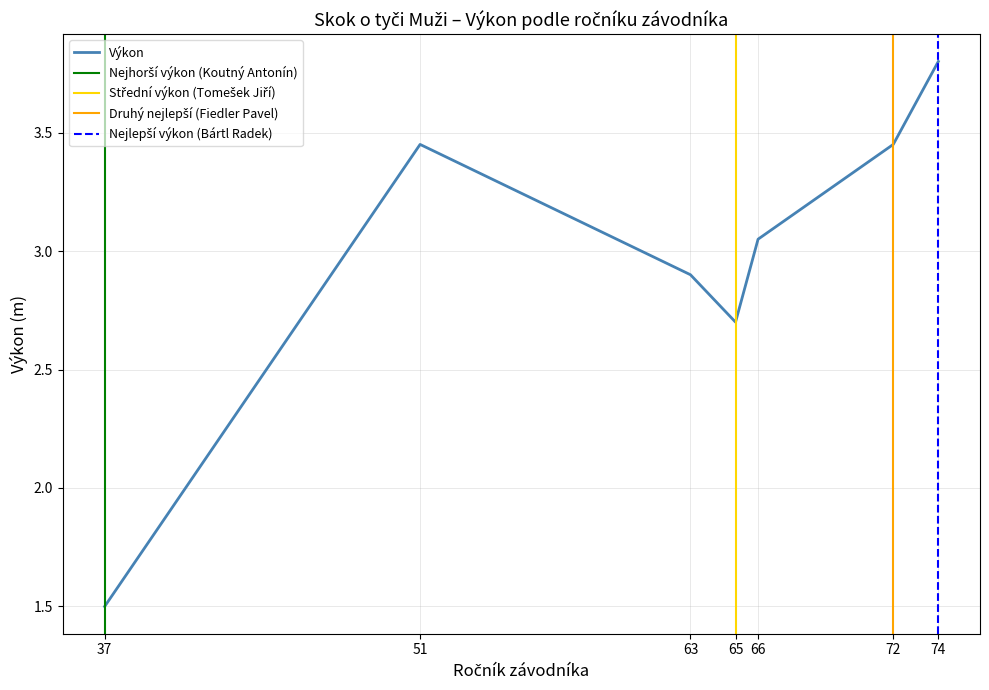

What is the ratio of the value at 51 to the value at 72?

1.0